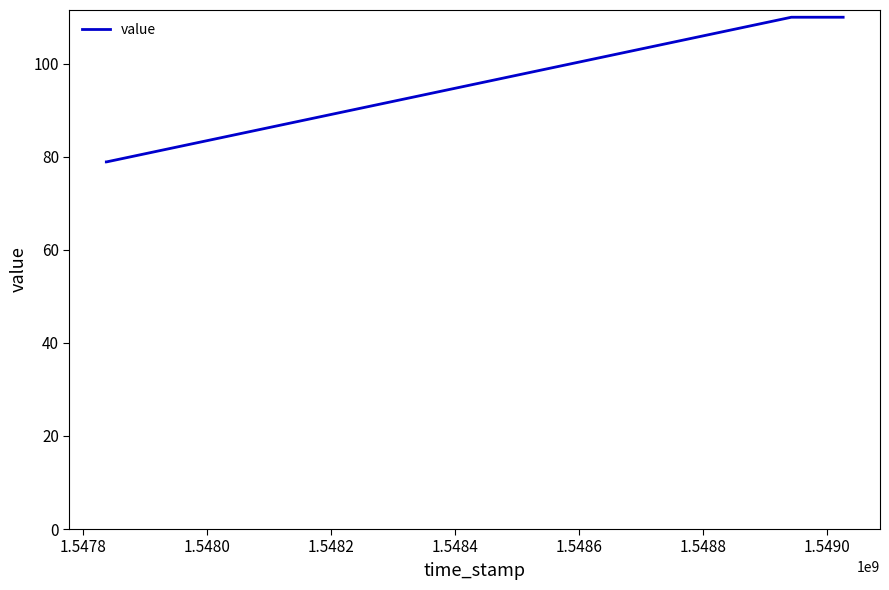

Is this an area chart (filled region under the line)?

No